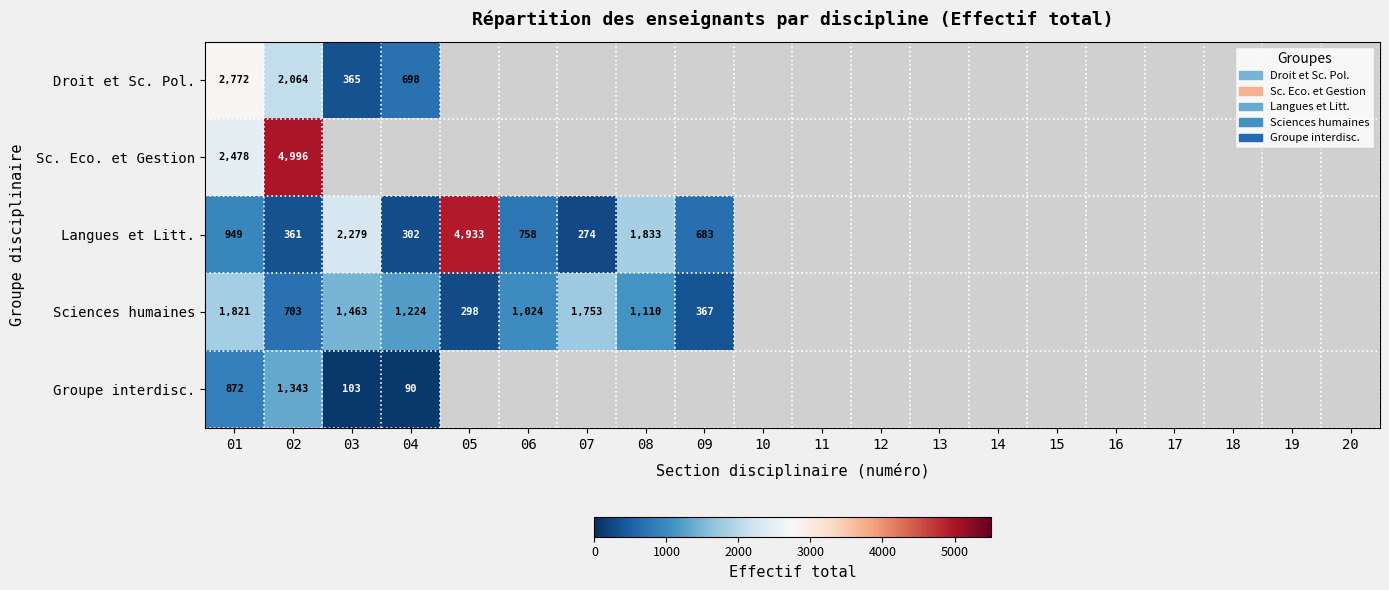

At how many categories does at least one series exceed 2271?

4